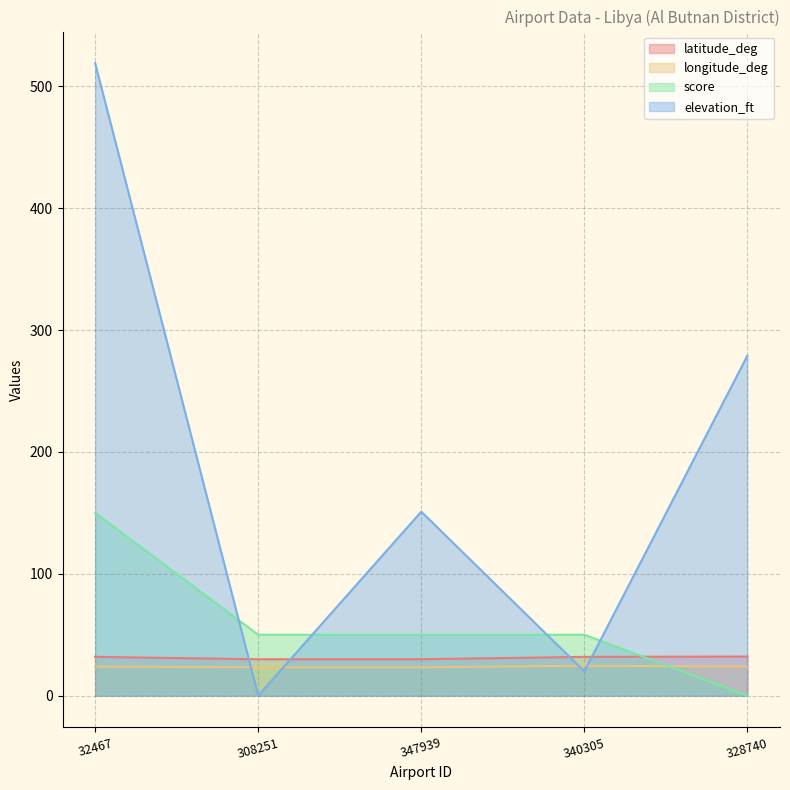

Which series has the largest total across all categories?

elevation_ft